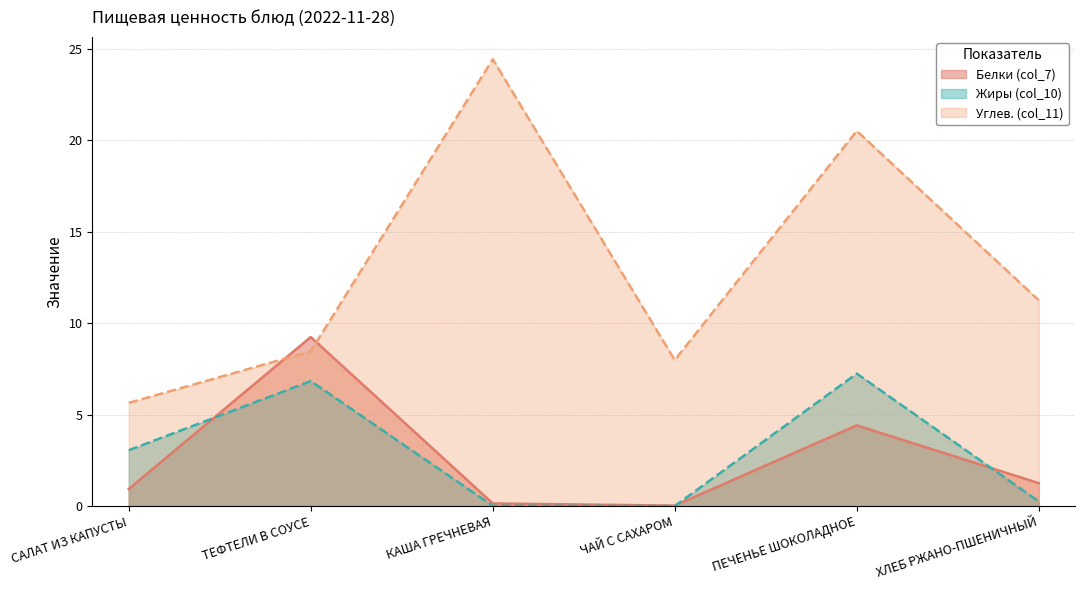

Where is the first local maximum for Жиры (col_10)?

ТЕФТЕЛИ В СОУСЕ